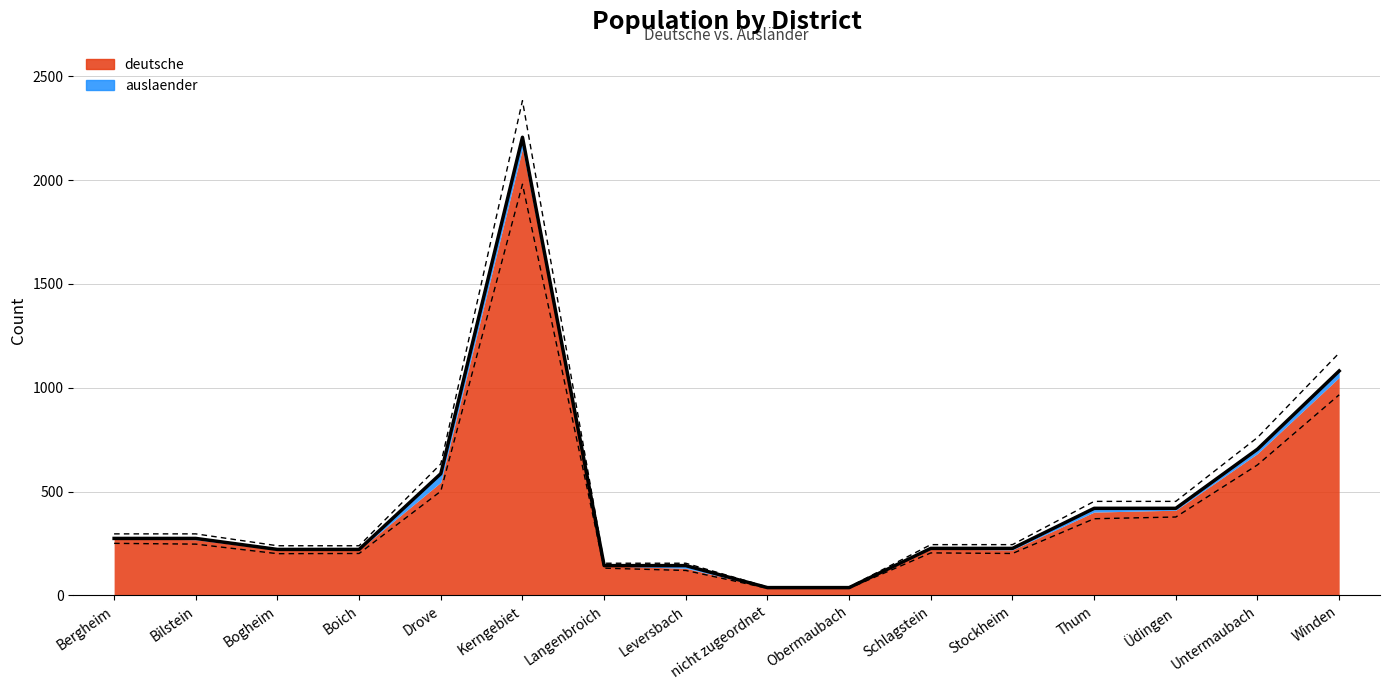

What value does the data have at Schlagstein?

204.2